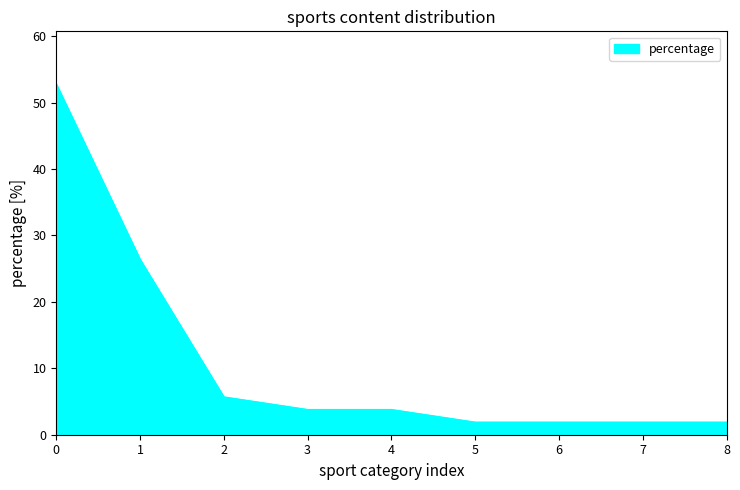

What is the difference between the maximum and minimum values?

50.9